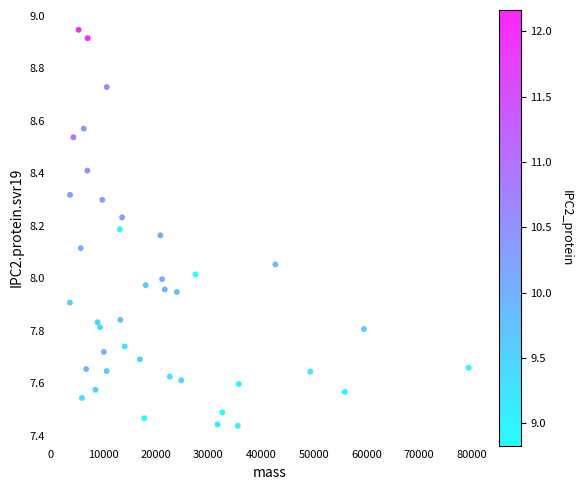

What is the range of Y values (max minus min)?

1.5